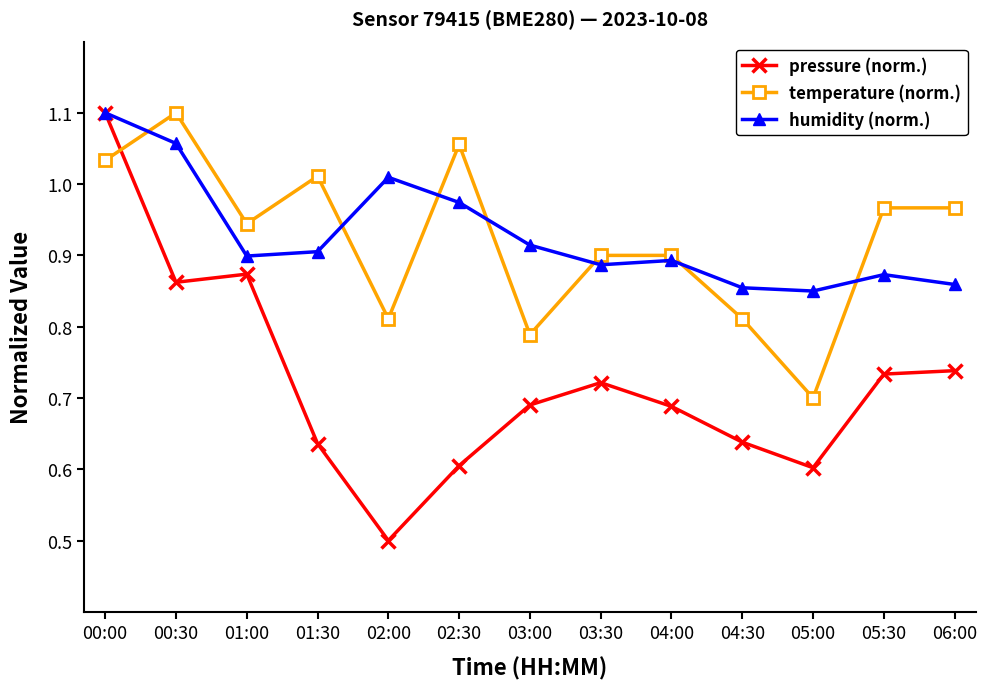

At 02:00, list the series in order from largest to smallest.

humidity (norm.), temperature (norm.), pressure (norm.)